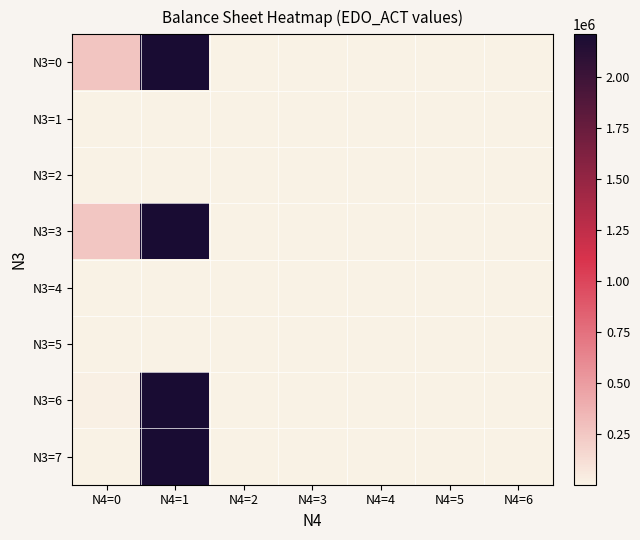

Reading left to right, transcribe all the data shown in this chart.

N3=0: N4=0=260286.5	N4=1=2210414.0	N4=2=5905.0	N4=3=100.0	N4=4=3637.6	N4=5=100.0	N4=6=100.0
N3=1: N4=0=1725.2	N4=1=100.0	N4=2=100.0	N4=3=100.0	N4=4=3637.6	N4=5=100.0	N4=6=100.0
N3=2: N4=0=100.0	N4=1=100.0	N4=2=100.0	N4=3=100.0	N4=4=100.0	N4=5=100.0	N4=6=100.0
N3=3: N4=0=252787.4	N4=1=2210414.0	N4=2=5905.0	N4=3=100.0	N4=4=100.0	N4=5=100.0	N4=6=100.0
N3=4: N4=0=100.0	N4=1=100.0	N4=2=100.0	N4=3=100.0	N4=4=100.0	N4=5=100.0	N4=6=100.0
N3=5: N4=0=100.0	N4=1=100.0	N4=2=5905.0	N4=3=100.0	N4=4=100.0	N4=5=100.0	N4=6=100.0
N3=6: N4=0=9224.4	N4=1=2210414.0	N4=2=100.0	N4=3=100.0	N4=4=100.0	N4=5=100.0	N4=6=100.0
N3=7: N4=0=100.0	N4=1=2210414.0	N4=2=100.0	N4=3=100.0	N4=4=100.0	N4=5=100.0	N4=6=100.0